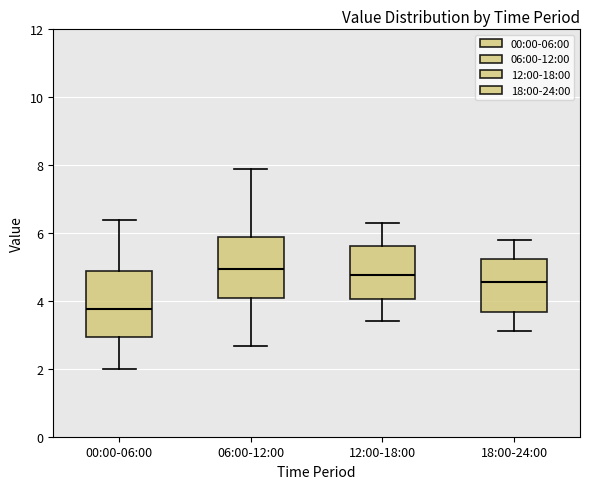

Which box has the lowest median line?

00:00-06:00